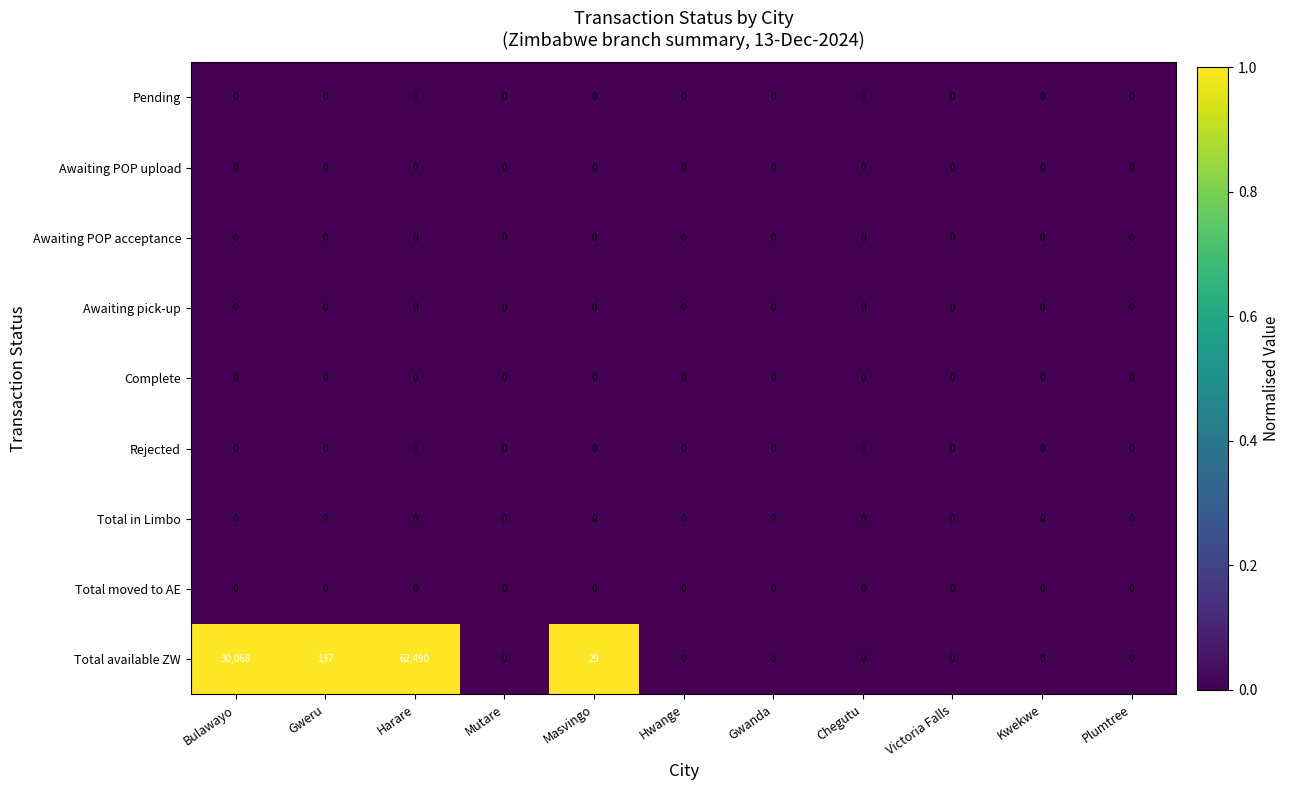

What is the spread (max minus min) of values at Gweru?

137